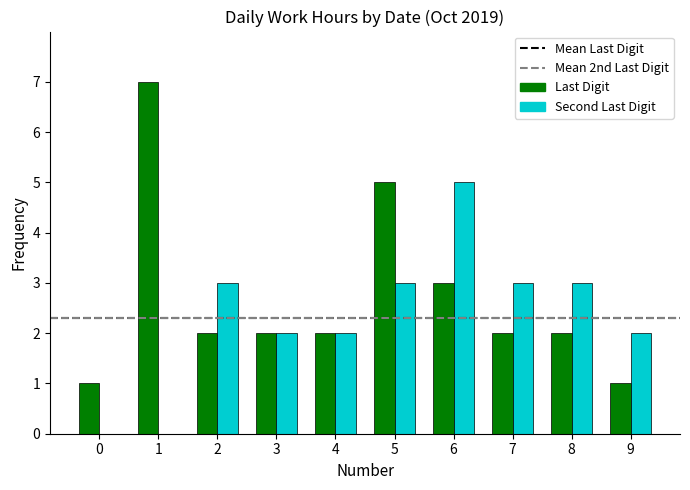

Is the value of Last Digit at 4 greater than the value of Second Last Digit at 2?

No